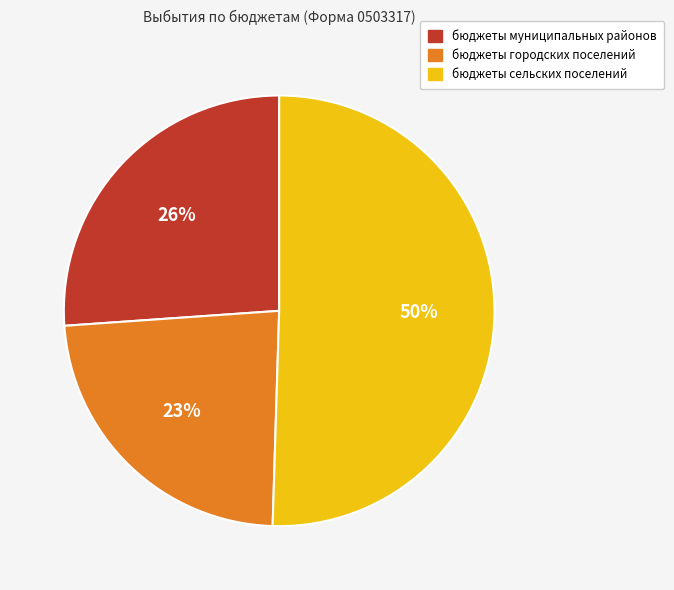

Is there a majority slice in this chart?

Yes